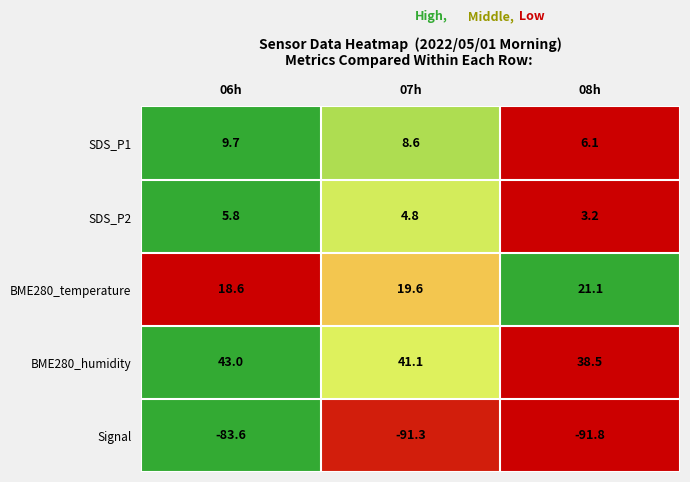

At 06h, list the series in order from smallest to largest.

Signal, SDS_P2, SDS_P1, BME280_temperature, BME280_humidity